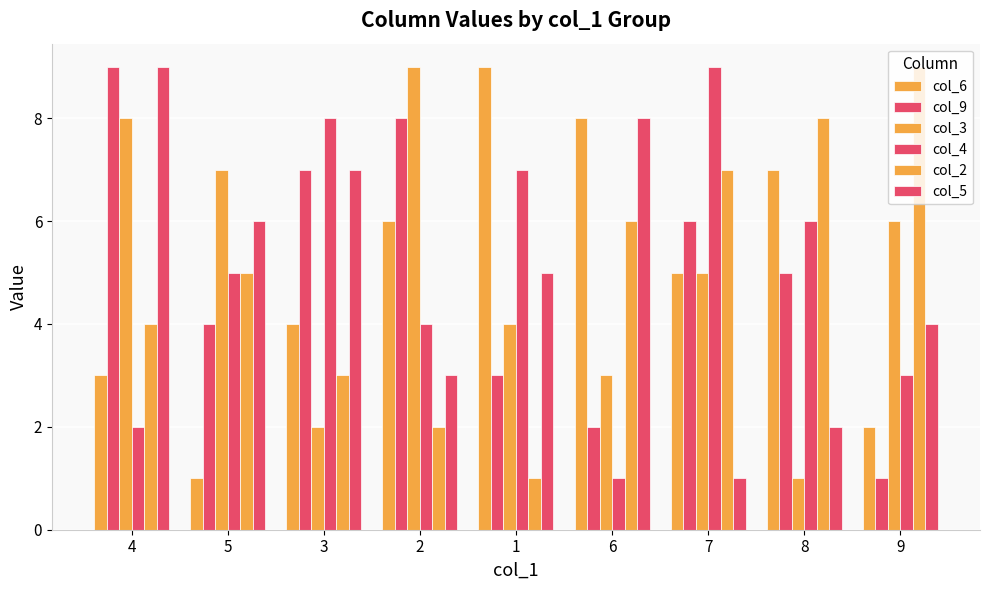

What is the difference between the maximum and minimum values in the col_2 series?

8